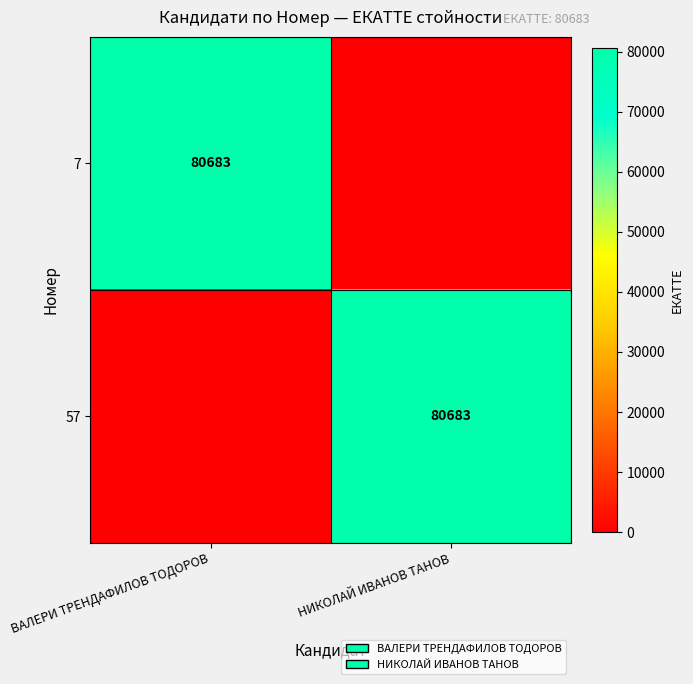

True or false: 7 has a value of 80683 at ВАЛЕРИ ТРЕНДАФИЛОВ ТОДОРОВ.

True